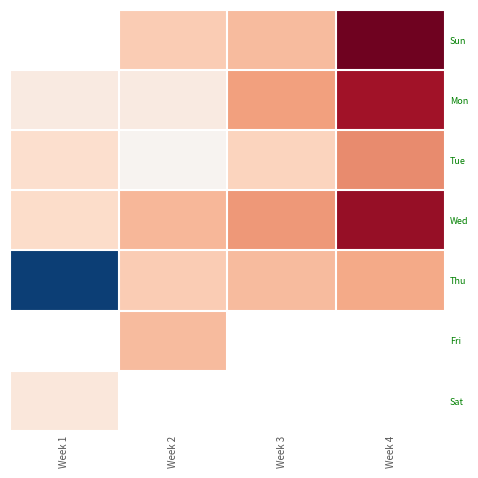

Which series has the largest total across all categories?

Wed